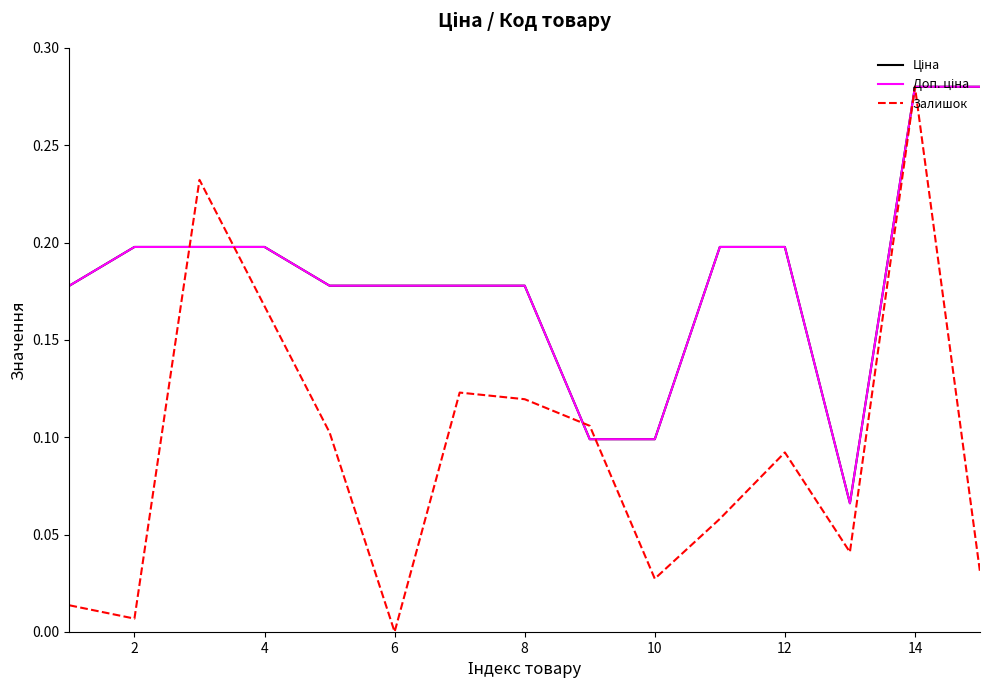

Which series has the widest spread of values?

Залишок